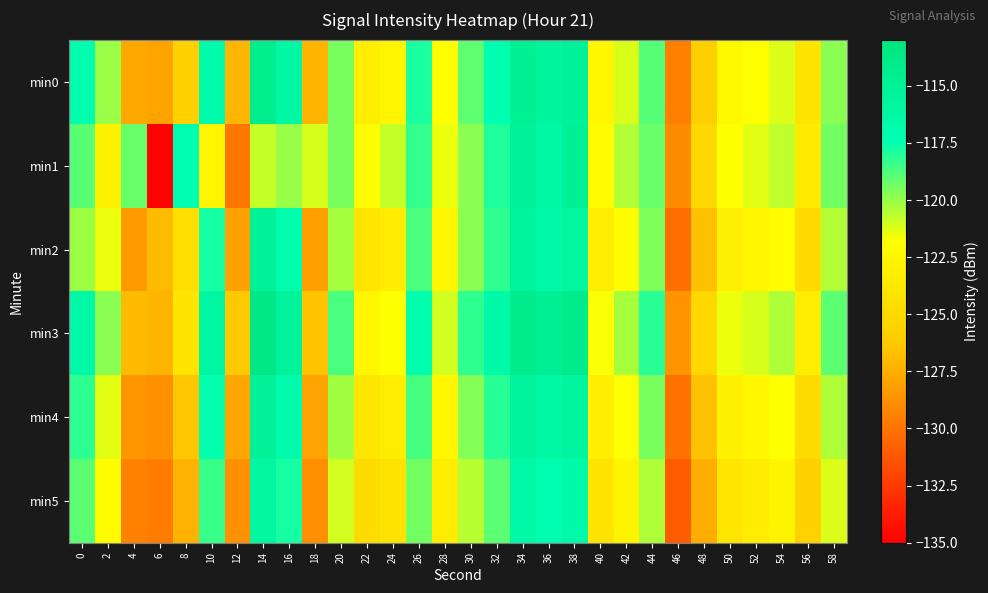

Reading left to right, transcribe all the data shown in this chart.

min0: 0=-117.1	2=-120.1	4=-127.7	6=-127.9	8=-125.7	10=-116.8	12=-127.1	14=-114.4	16=-116.2	18=-127.2	20=-119.5	22=-123.2	24=-122.6	26=-117.9	28=-121.8	30=-119.0	32=-117.3	34=-114.9	36=-115.6	38=-115.1	40=-122.5	42=-121.1	44=-118.9	46=-129.4	48=-125.9	50=-122.3	52=-121.9	54=-121.2	56=-124.1	58=-119.8
min1: 0=-118.9	2=-122.9	4=-119.2	6=-134.8	8=-117.4	10=-122.7	12=-129.9	14=-120.8	16=-120.0	18=-121.1	20=-119.5	22=-122.1	24=-120.8	26=-118.3	28=-121.5	30=-119.8	32=-117.9	34=-115.2	36=-116.1	38=-114.9	40=-122.0	42=-120.5	44=-119.2	46=-128.9	48=-125.1	50=-121.8	52=-121.3	54=-120.7	56=-123.6	58=-119.4
min2: 0=-120.1	2=-121.5	4=-128.3	6=-126.9	8=-124.5	10=-117.8	12=-128.0	14=-115.2	16=-117.1	18=-128.1	20=-120.3	22=-124.0	24=-123.4	26=-118.7	28=-122.6	30=-119.8	32=-118.2	34=-115.7	36=-116.4	38=-115.9	40=-123.3	42=-121.9	44=-119.6	46=-130.2	48=-126.7	50=-123.1	52=-122.6	54=-121.9	56=-124.9	58=-120.5
min3: 0=-116.5	2=-119.8	4=-126.9	6=-127.2	8=-124.1	10=-115.9	12=-126.3	14=-113.6	16=-115.4	18=-126.5	20=-118.7	22=-122.5	24=-121.8	26=-117.1	28=-121.0	30=-118.2	32=-116.6	34=-114.1	36=-114.8	38=-114.2	40=-121.7	42=-120.3	44=-118.1	46=-128.6	48=-125.1	50=-121.5	52=-121.1	54=-120.4	56=-123.3	58=-119.0
min4: 0=-118.2	2=-121.3	4=-128.5	6=-128.7	8=-126.4	10=-117.5	12=-127.8	14=-115.1	16=-116.9	18=-127.9	20=-120.2	22=-123.9	24=-123.3	26=-118.6	28=-122.5	30=-119.7	32=-118.1	34=-115.6	36=-116.3	38=-115.8	40=-123.2	42=-121.8	44=-119.5	46=-130.1	48=-126.6	50=-123.0	52=-122.5	54=-121.8	56=-124.8	58=-120.4
min5: 0=-119.0	2=-122.1	4=-129.4	6=-129.6	8=-127.3	10=-118.4	12=-128.7	14=-115.9	16=-117.8	18=-128.8	20=-121.0	22=-124.8	24=-124.2	26=-119.4	28=-123.3	30=-120.6	32=-119.0	34=-116.5	36=-117.2	38=-116.7	40=-124.1	42=-122.7	44=-120.4	46=-131.0	48=-127.5	50=-123.9	52=-123.4	54=-122.7	56=-125.7	58=-121.2